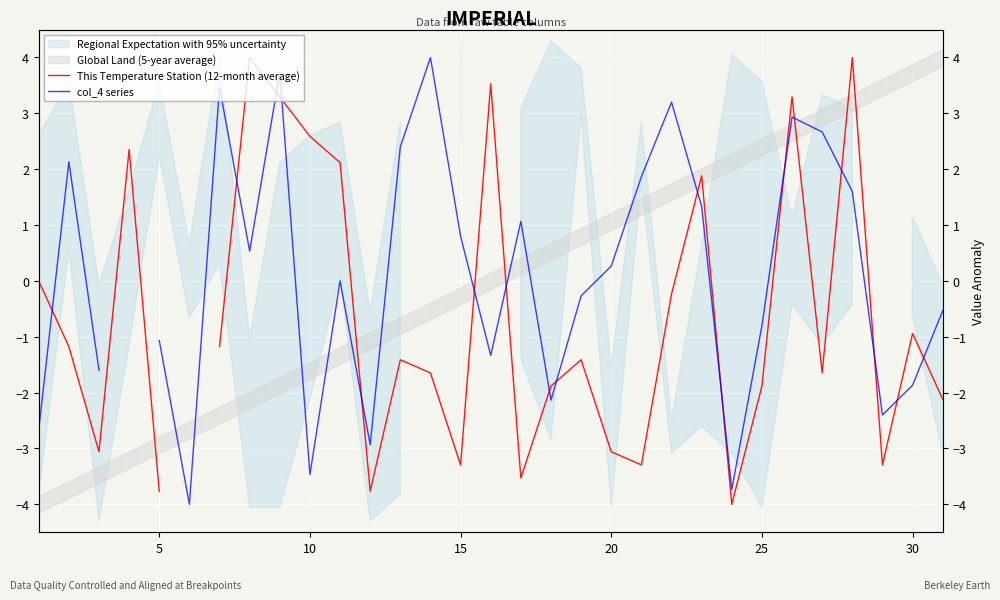

True or false: col_4 series and This Temperature Station (12-month average) cross at least once.

True